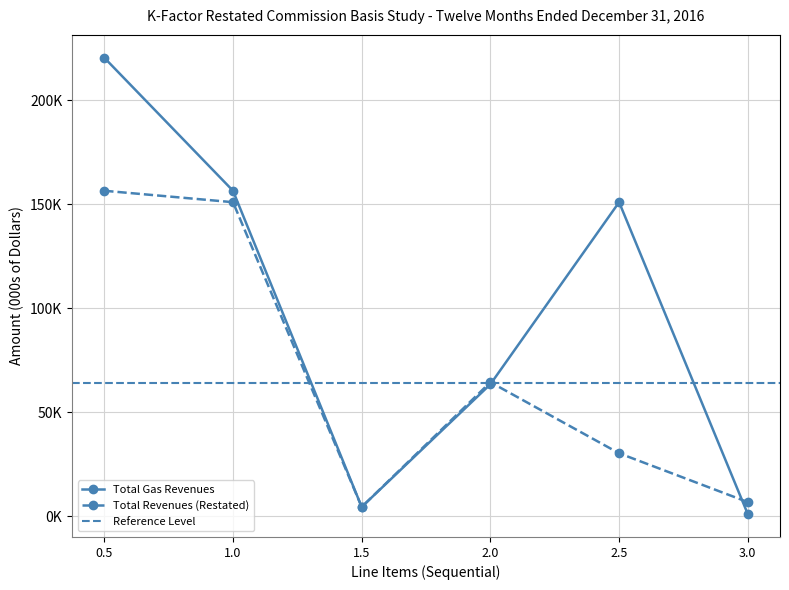

How many intersections are there between Total Gas Revenues and Total Revenues (Restated)?

2